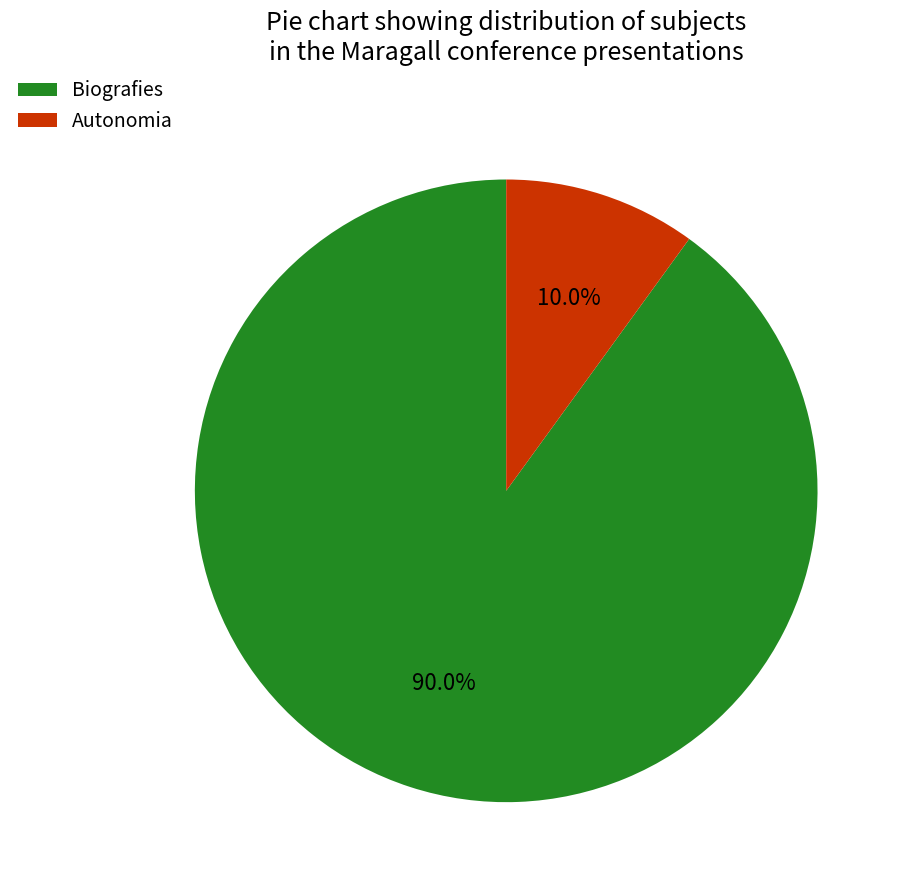

Between Biografies and Autonomia, which is larger?

Biografies